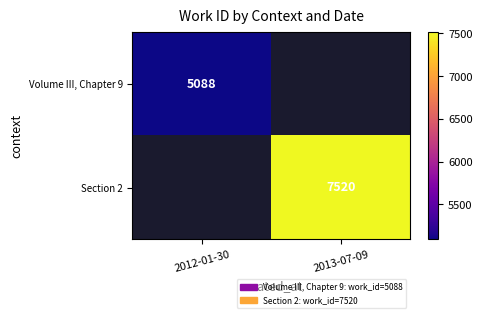

The value of Section 2 at 2013-07-09 is 7520. True or false?

True